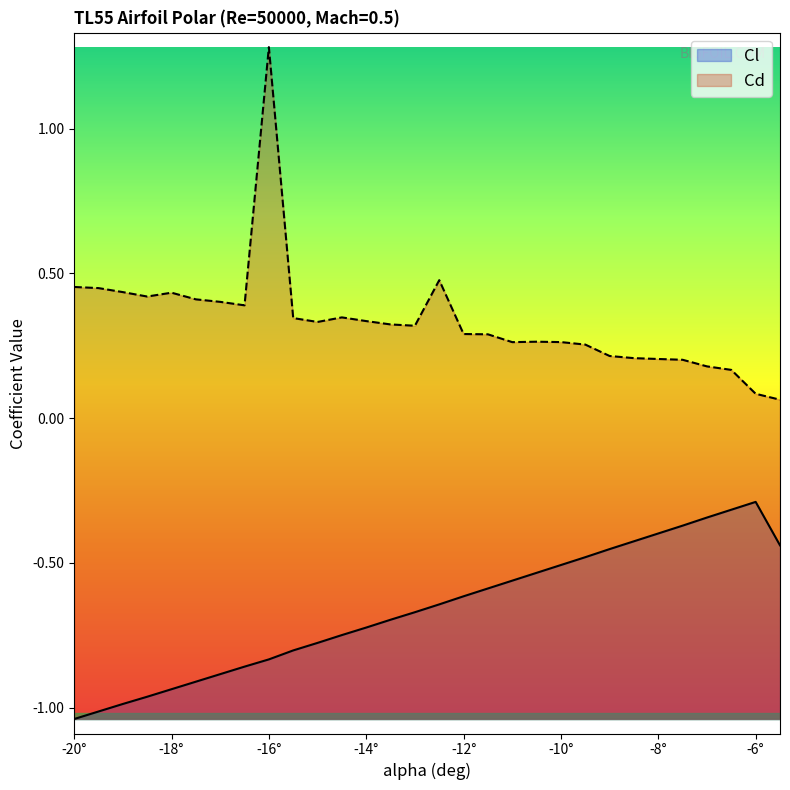

True or false: Cd and Cl cross at least once.

False